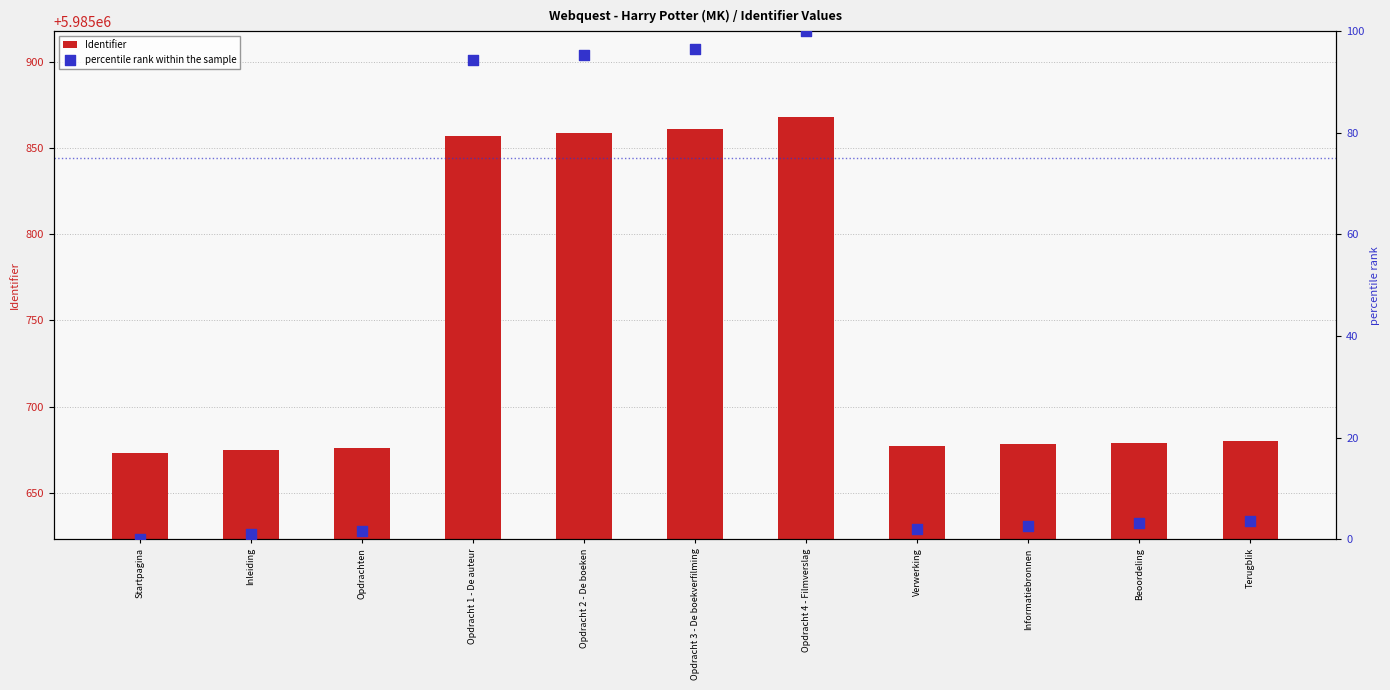

At how many categories does at least one series exceed 2638590?

11